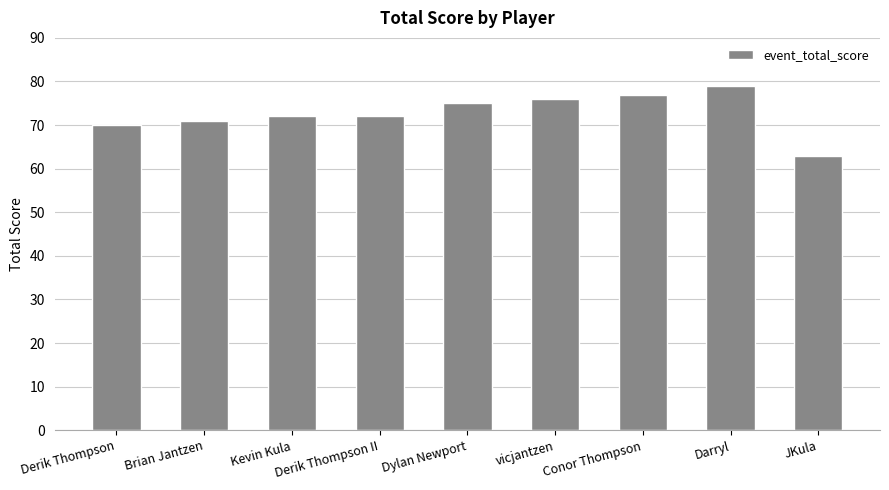

Approximately how many times larger is the value at Derik Thompson compared to JKula?

1.1